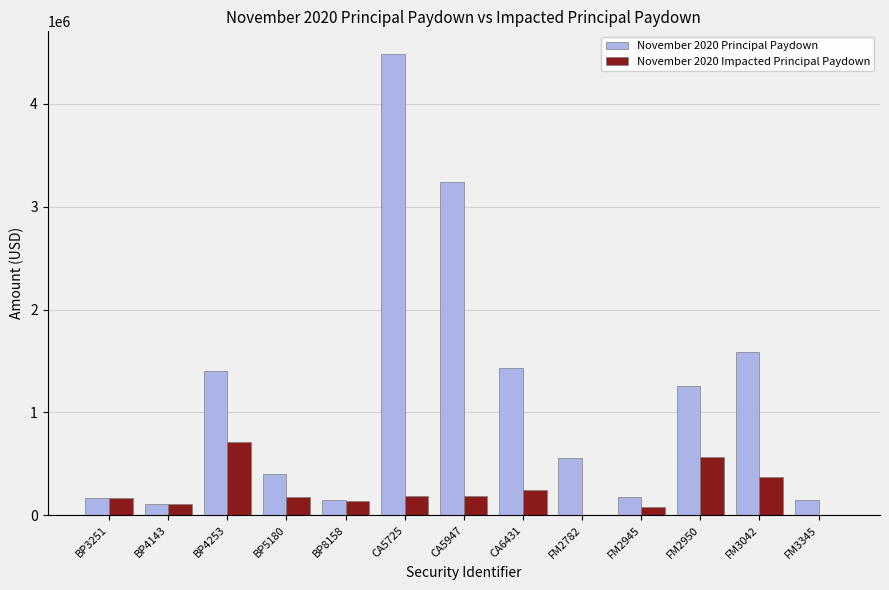

What is the sum of all November 2020 Principal Paydown values?

15114490.0